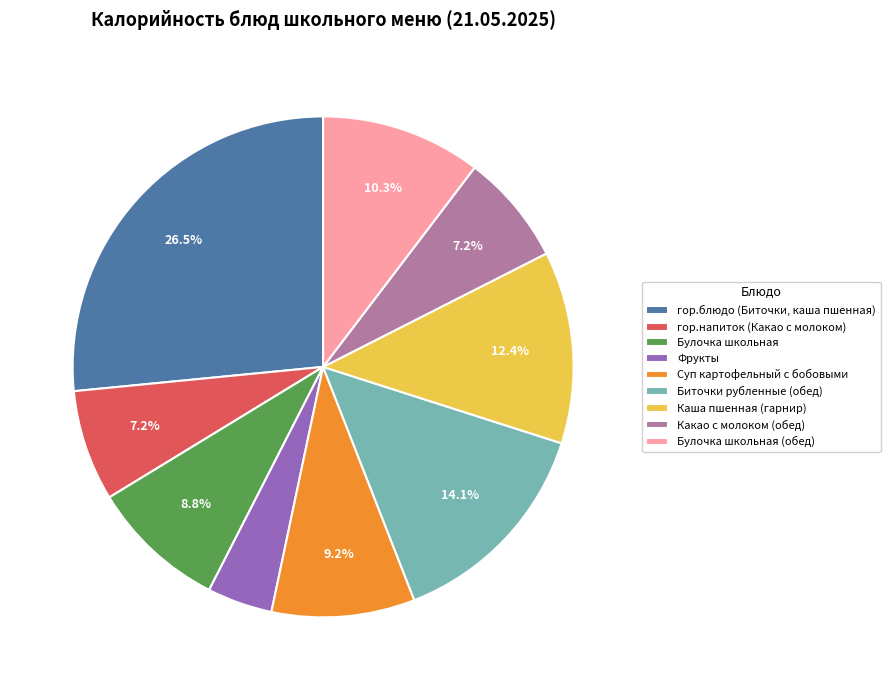

What is the ratio of the value at гор.напиток (Какао с молоком) to the value at Какао с молоком (обед)?

1.0